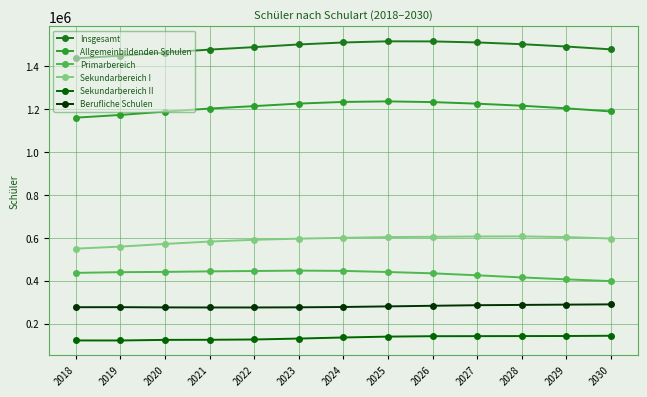

List the series in order of their peak value, highest first.

Insgesamt, Allgemeinbildenden Schulen, Sekundarbereich I, Primarbereich, Berufliche Schulen, Sekundarbereich II